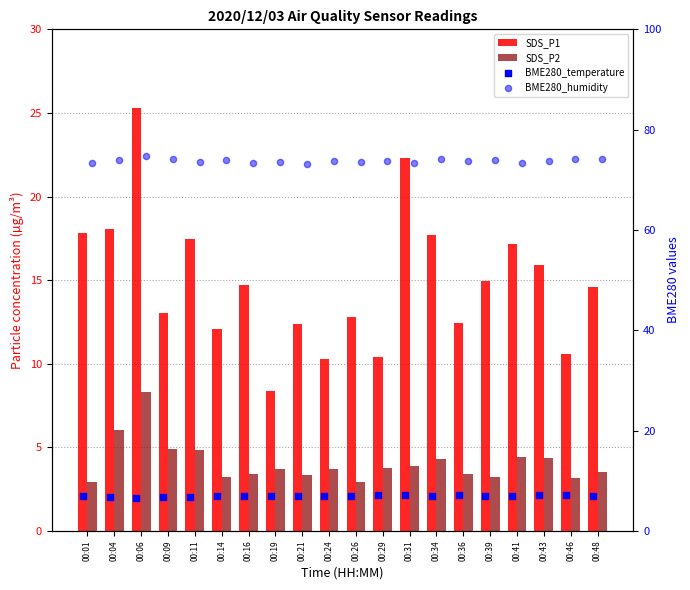

Which series has the largest total across all categories?

BME280_humidity